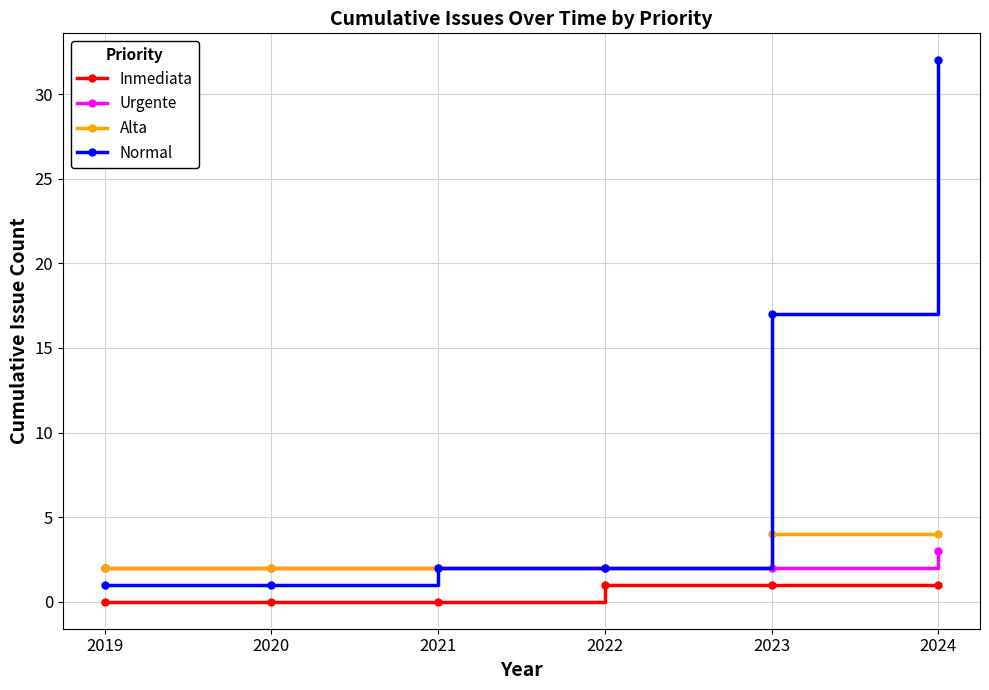

Is it true that Normal equals 1 at 2019?

True